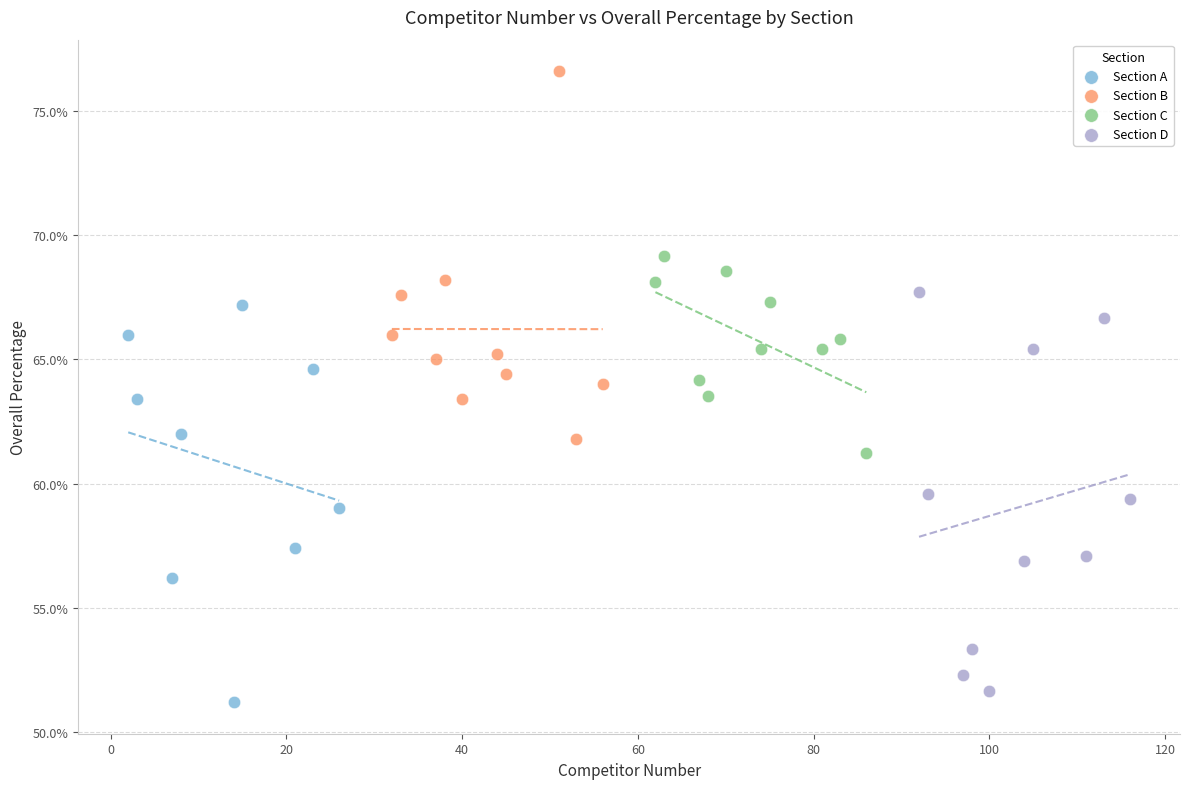

Which series contains the highest Y value?

Section B